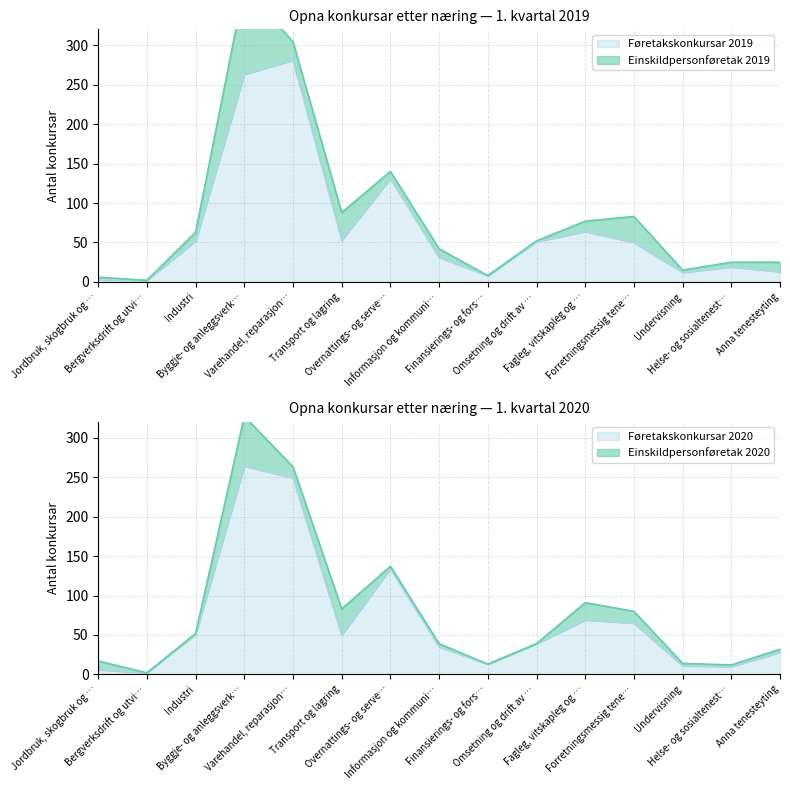

List the labels in order of Føretakskonkursar 2019 value, largest first.

Varehandel, reparasjon…, Byggje- og anleggsverk…, Overnattings- og serve…, Fagleg, vitskapleg og …, Transport og lagring, Industri, Omsetning og drift av …, Forretningsmessig tene…, Informasjon og kommuni…, Helse- og sosialtenest…, Anna tenesteyting, Undervisning, Finansierings- og fors…, Jordbruk, skogbruk og …, Bergverksdrift og utvi…